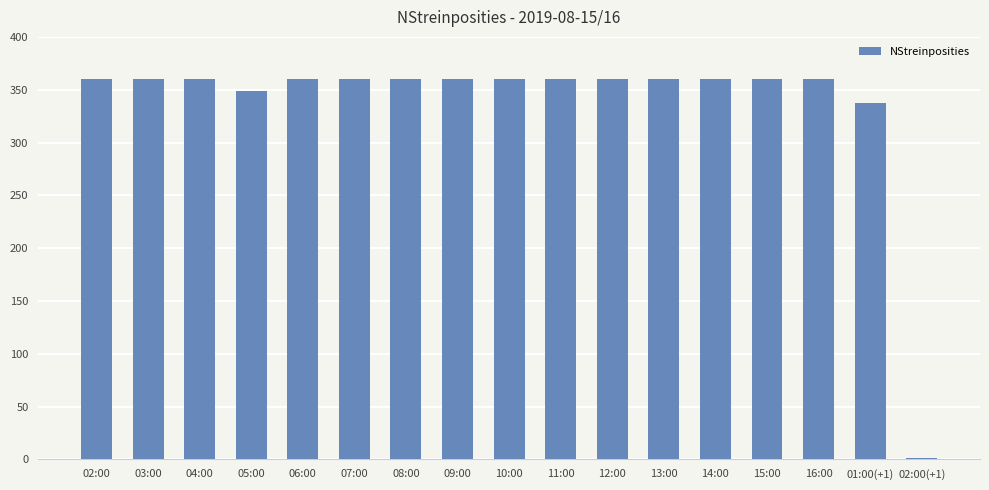

The value at 01:00(+1) is 337. True or false?

True